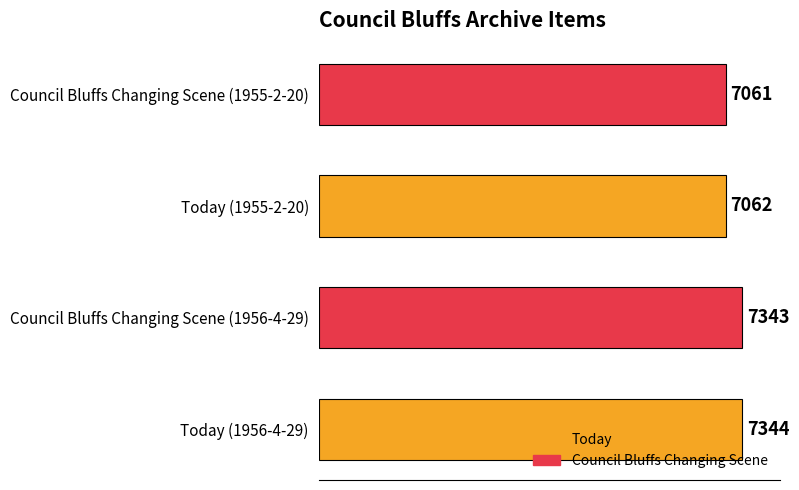

What is the difference between the maximum and minimum values?

283